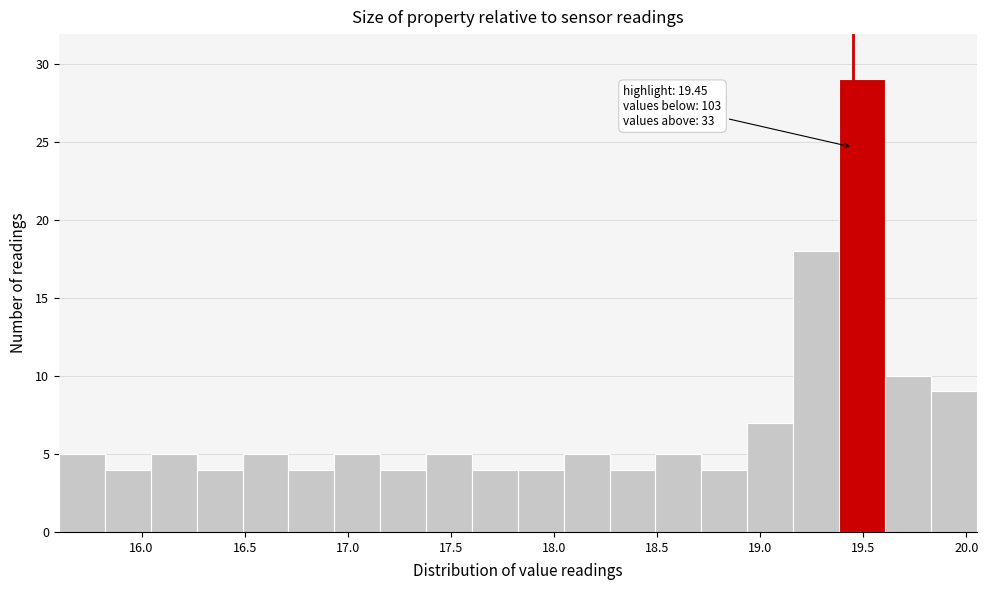

Which range on the x-axis has the tallest bar?

19.40 to 19.60